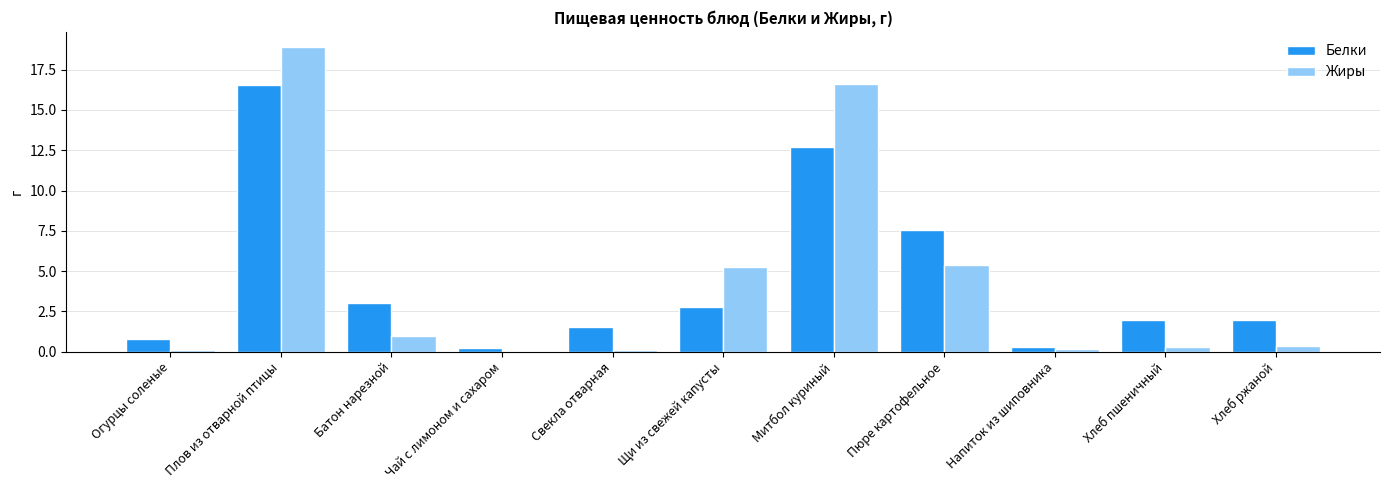

At which label does Жиры reach its peak?

Плов из отварной птицы